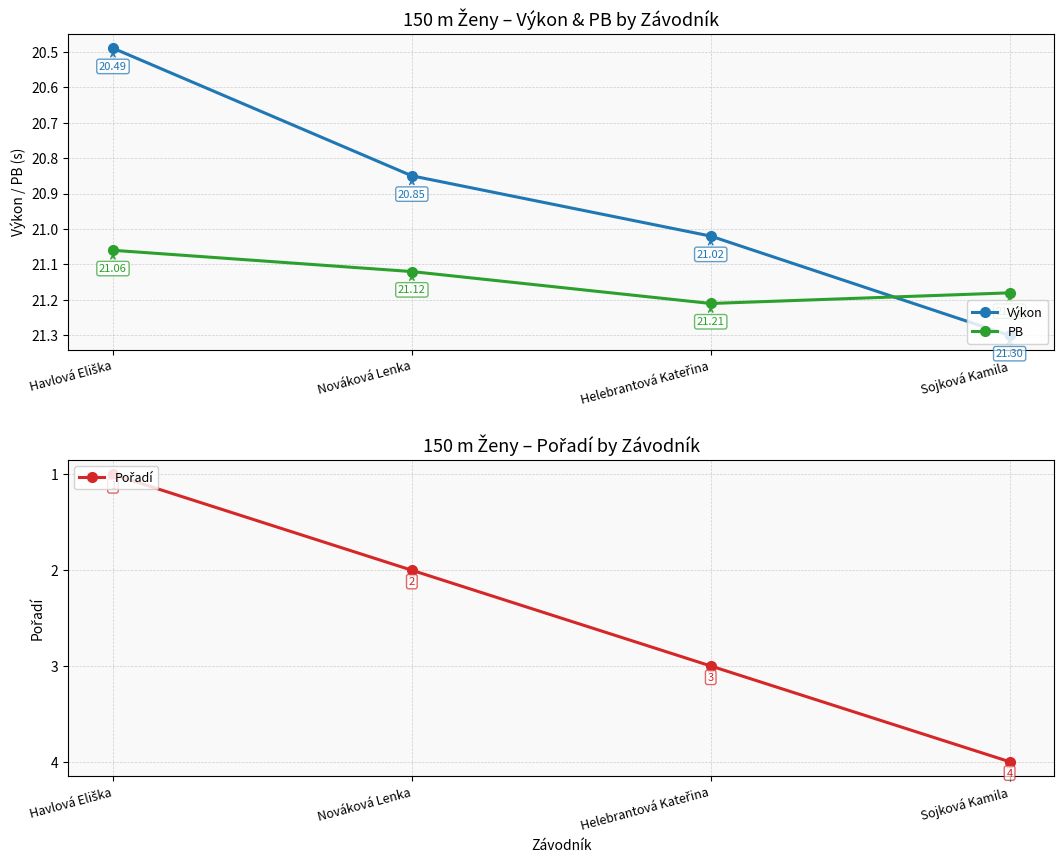

Reading right to left, what are all the values shown in this chart?

Výkon: 21.3	21.0	20.9	20.5
PB: 21.2	21.2	21.1	21.1
Pořadí: 4.0	3.0	2.0	1.0